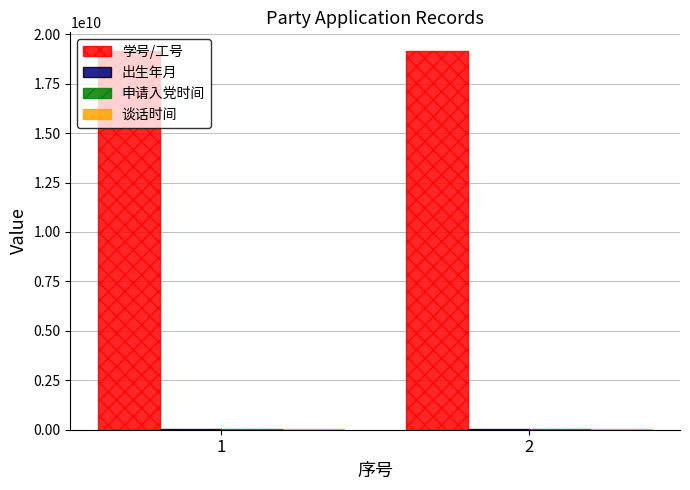

What is the maximum value shown in the chart?

19140011061